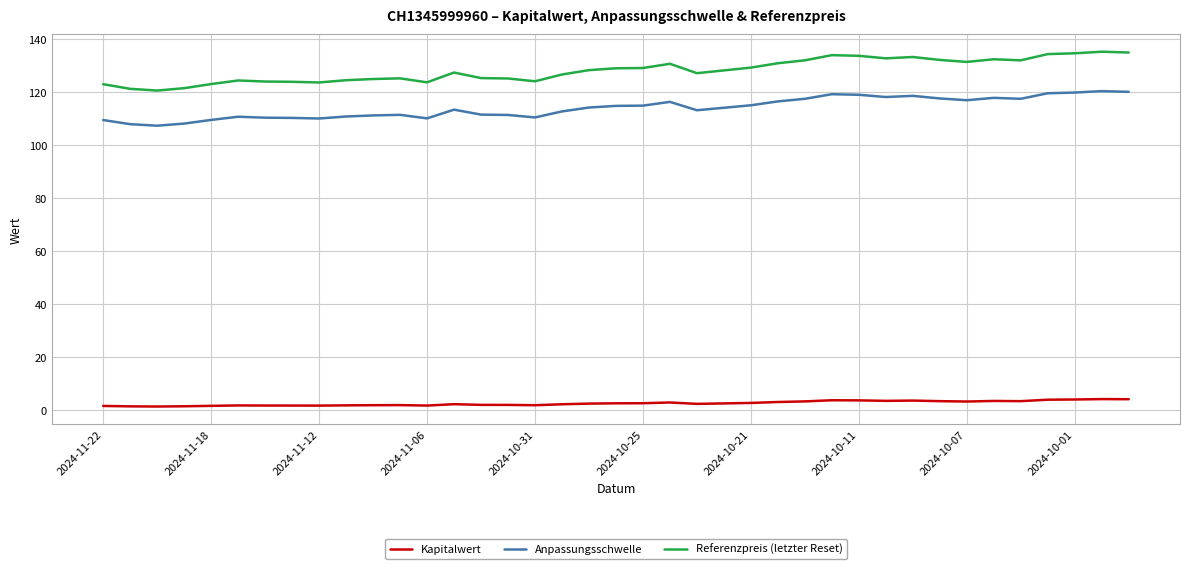

List the series in order of their peak value, highest first.

Referenzpreis (letzter Reset), Anpassungsschwelle, Kapitalwert